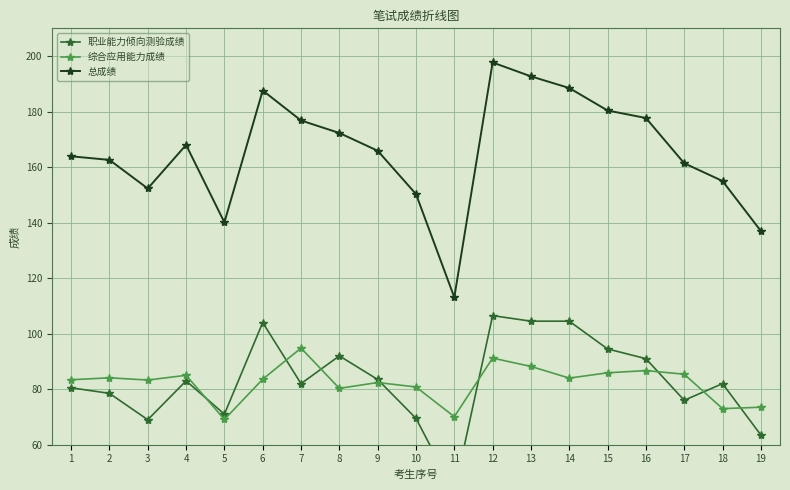

What is the sum of the 总成绩 values at 4 and 16?

345.7